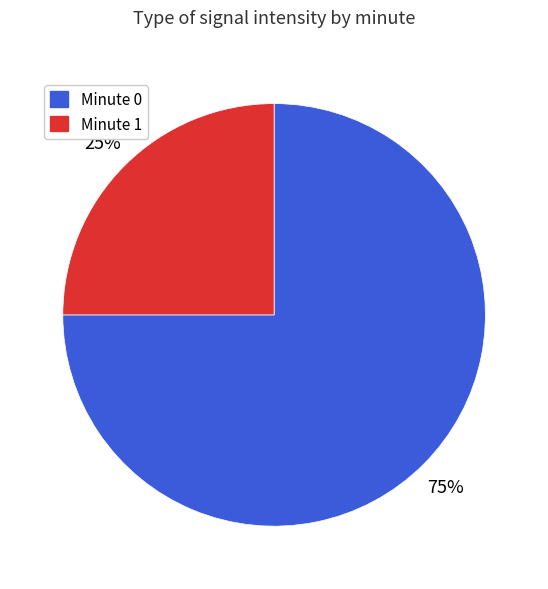

Does any single category account for the majority?

Yes